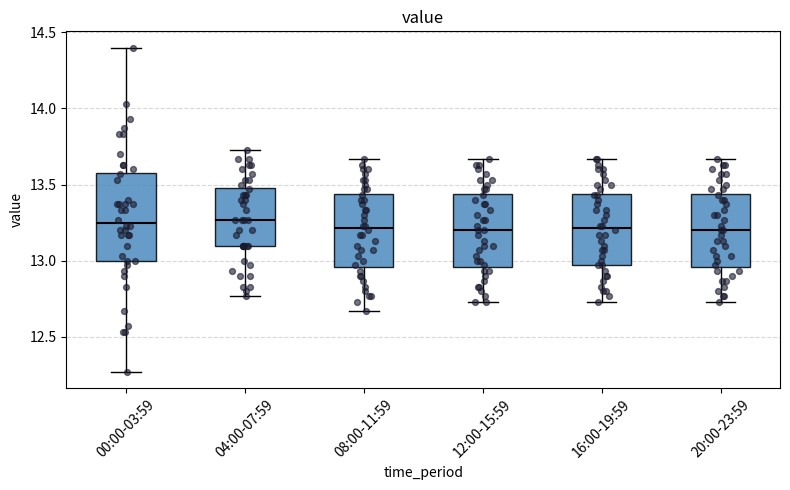

Where does the lower whisker of the box for 08:00-11:59 end on the y-axis? The values are not printed on the chart, so give them approximately, as read against the axis.

12.65